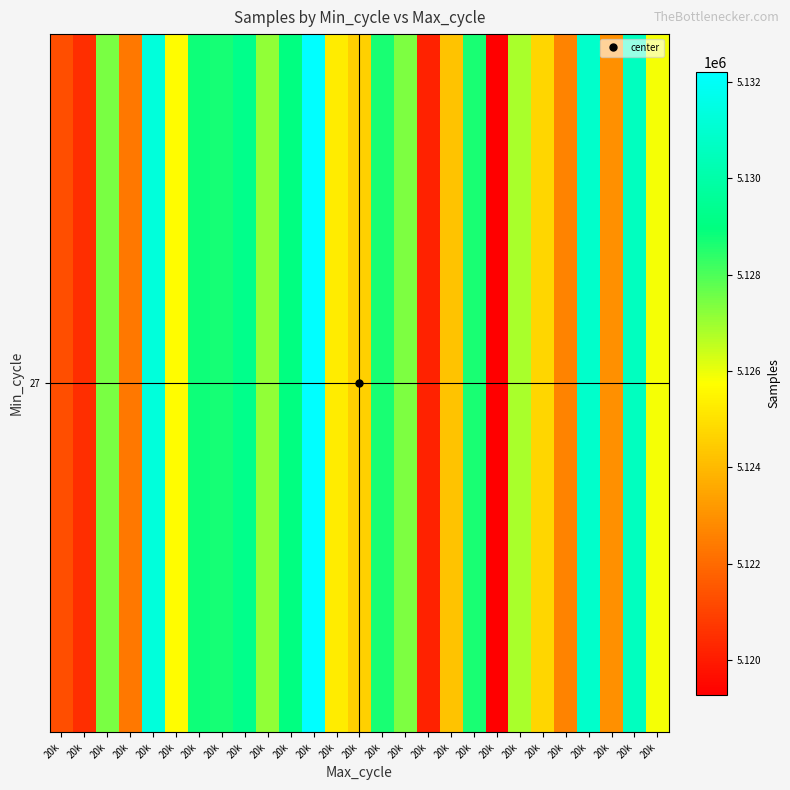

The chart shows a value of 5127162 at 20k. True or false?

True